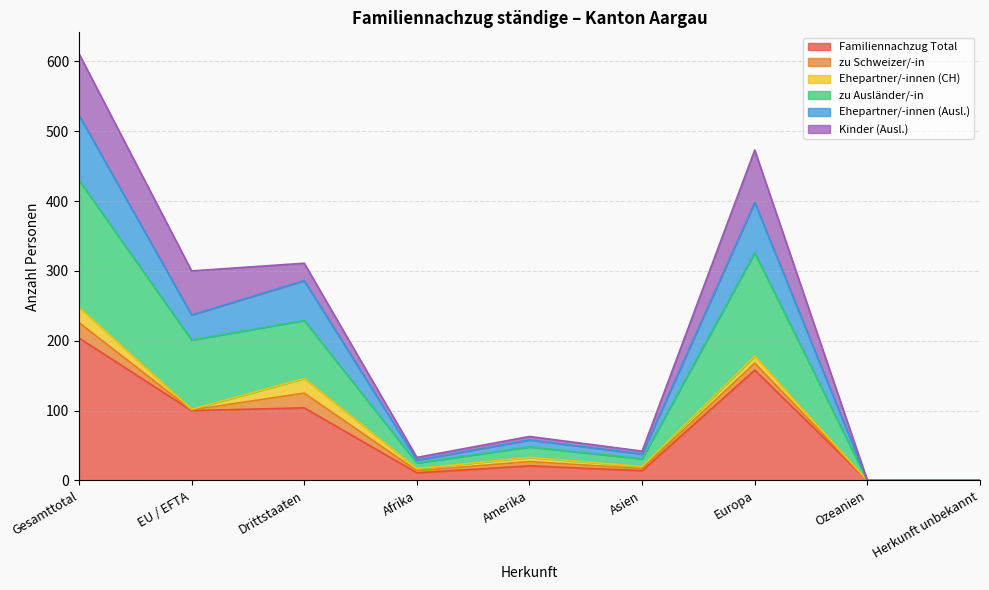

Does the chart display data point markers on the line(s)?

No